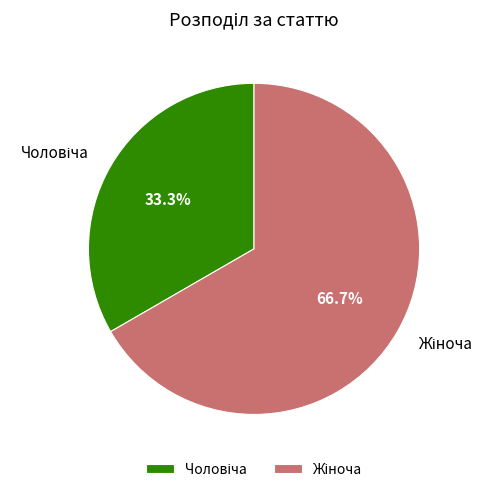

How many segments does this pie chart have?

2